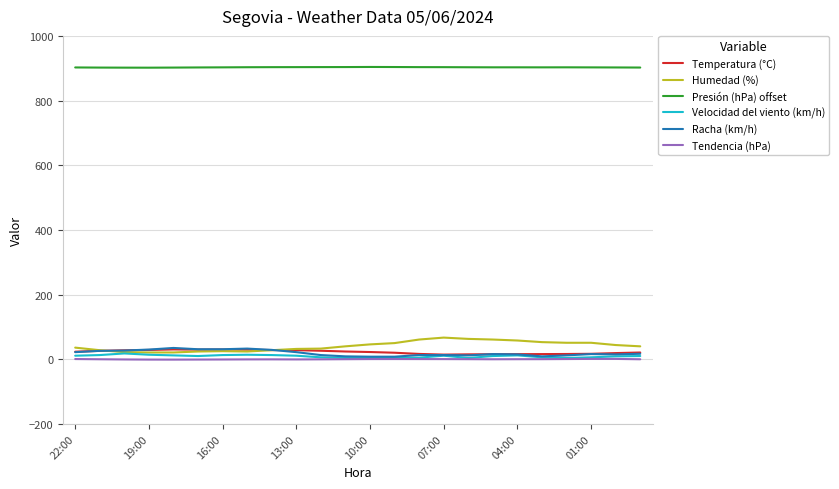

True or false: Humedad (%) and Racha (km/h) intersect in this chart.

True